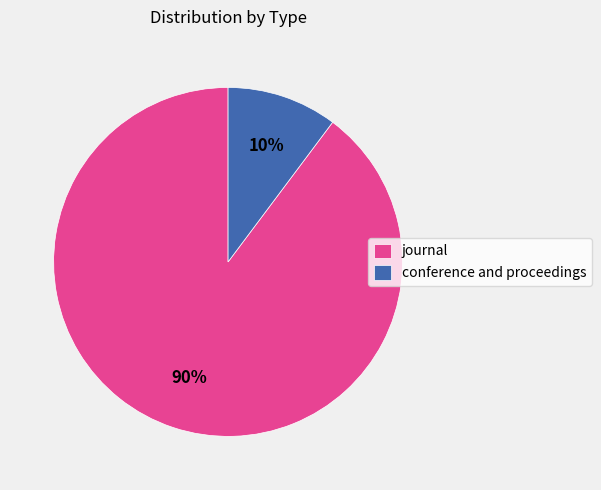

Does any single category account for the majority?

Yes